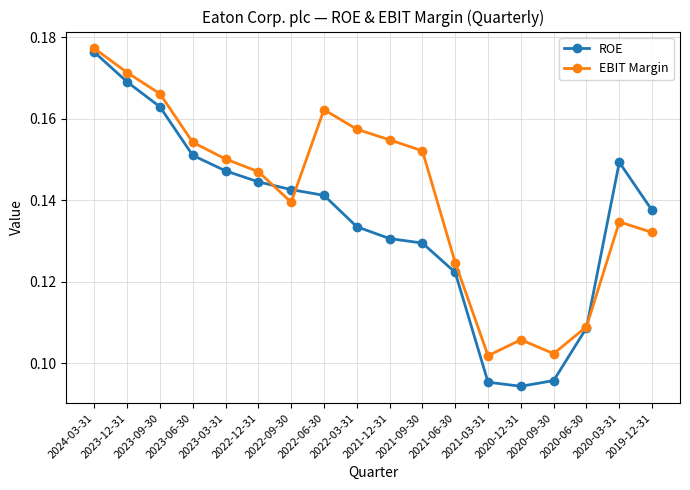

At how many categories does at least one series exceed 0?

18